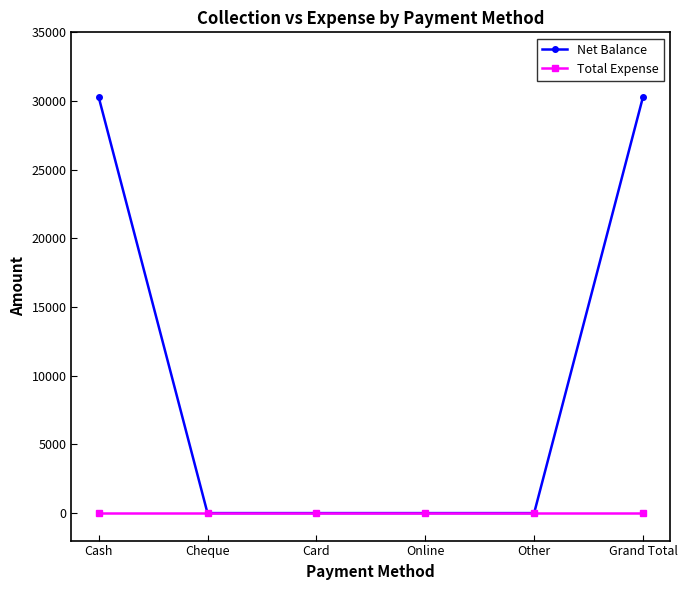

What is the spread (max minus min) of values at Cash?

30298